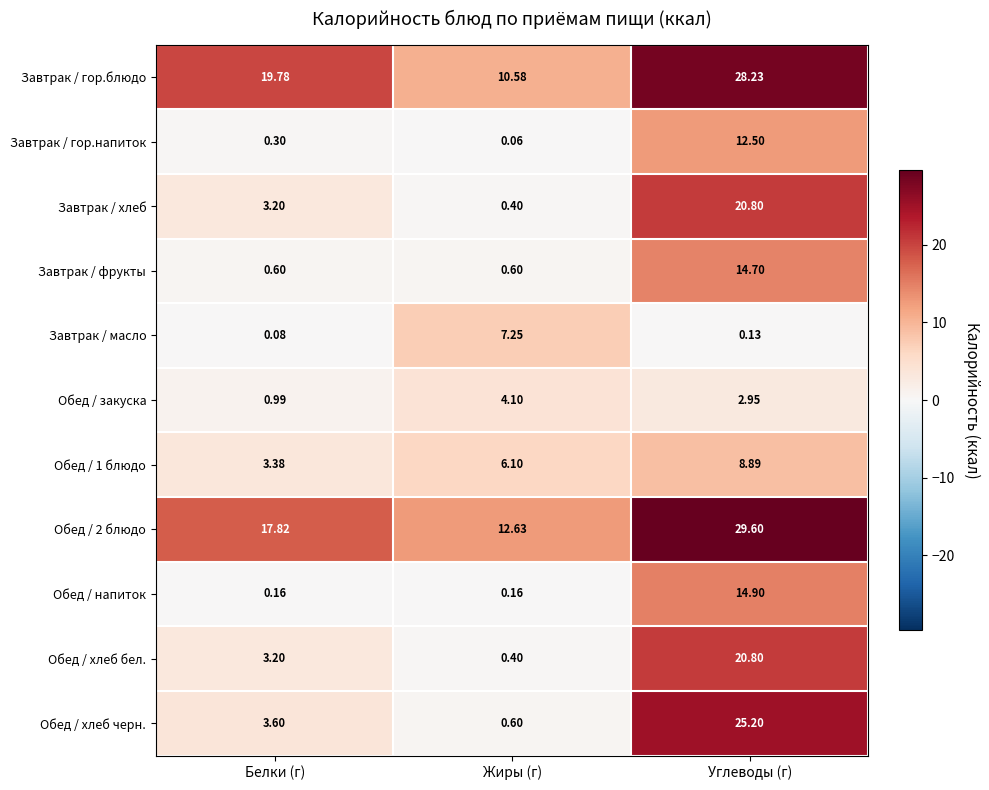

How many values in the Завтрак / гор.блюдо series exceed 19?

2